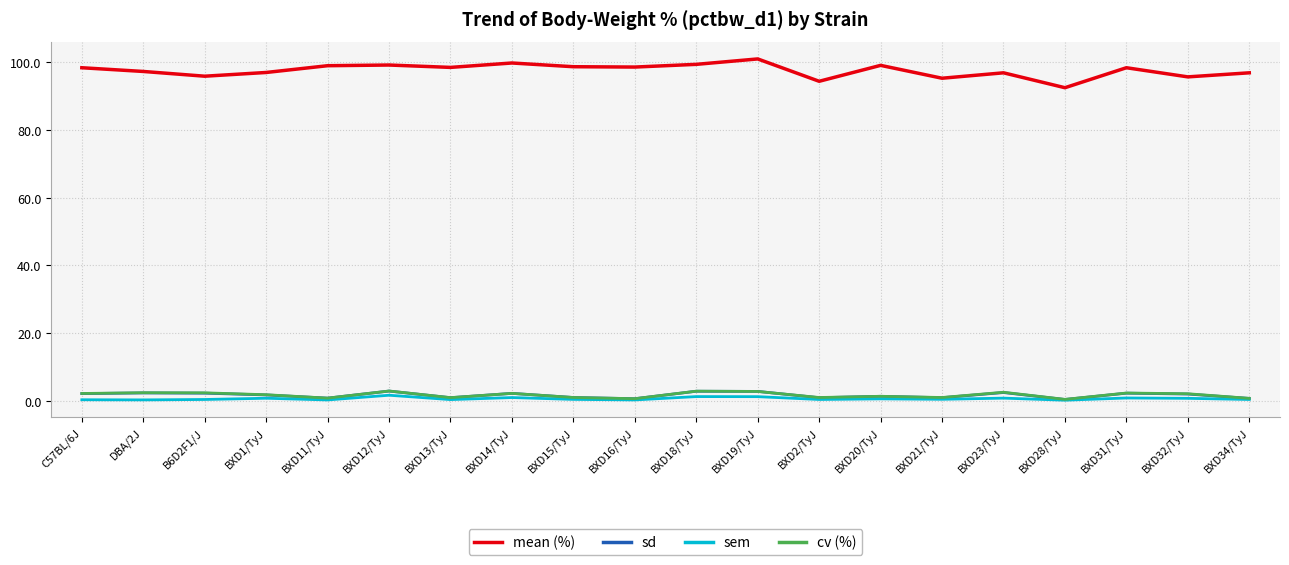

In sd, how many points are lower than both neighbors (excluding endpoints)?

6